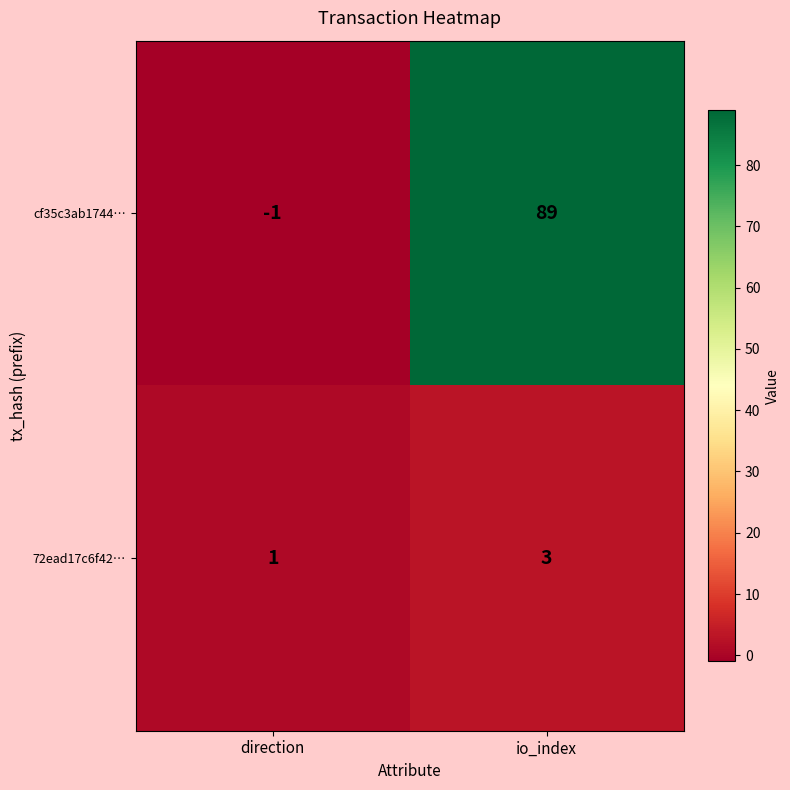

Rank the series by their maximum value, from highest to lowest.

cf35c3ab1744…, 72ead17c6f42…